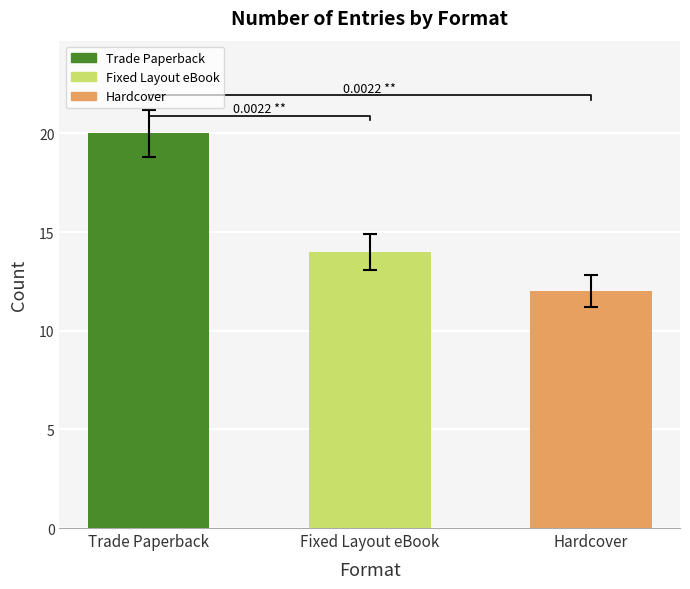

What value does the data have at Fixed Layout eBook?

14